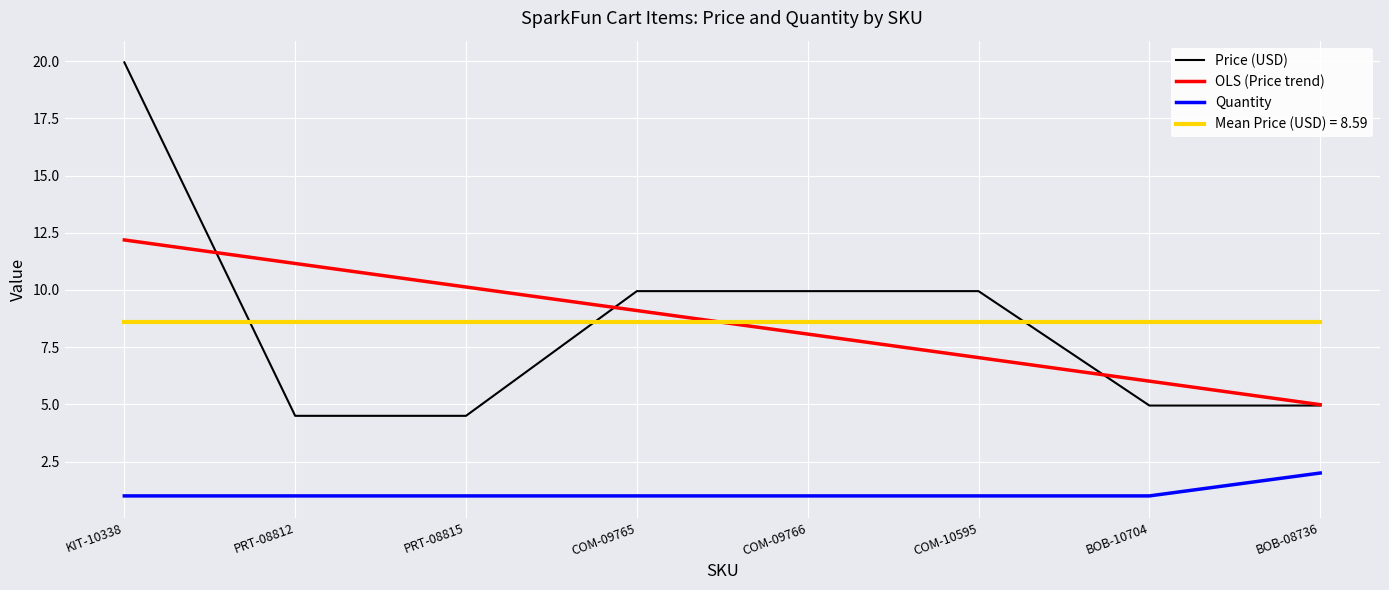

What is the approximate value of Price (USD) at BOB-08736?

5.0